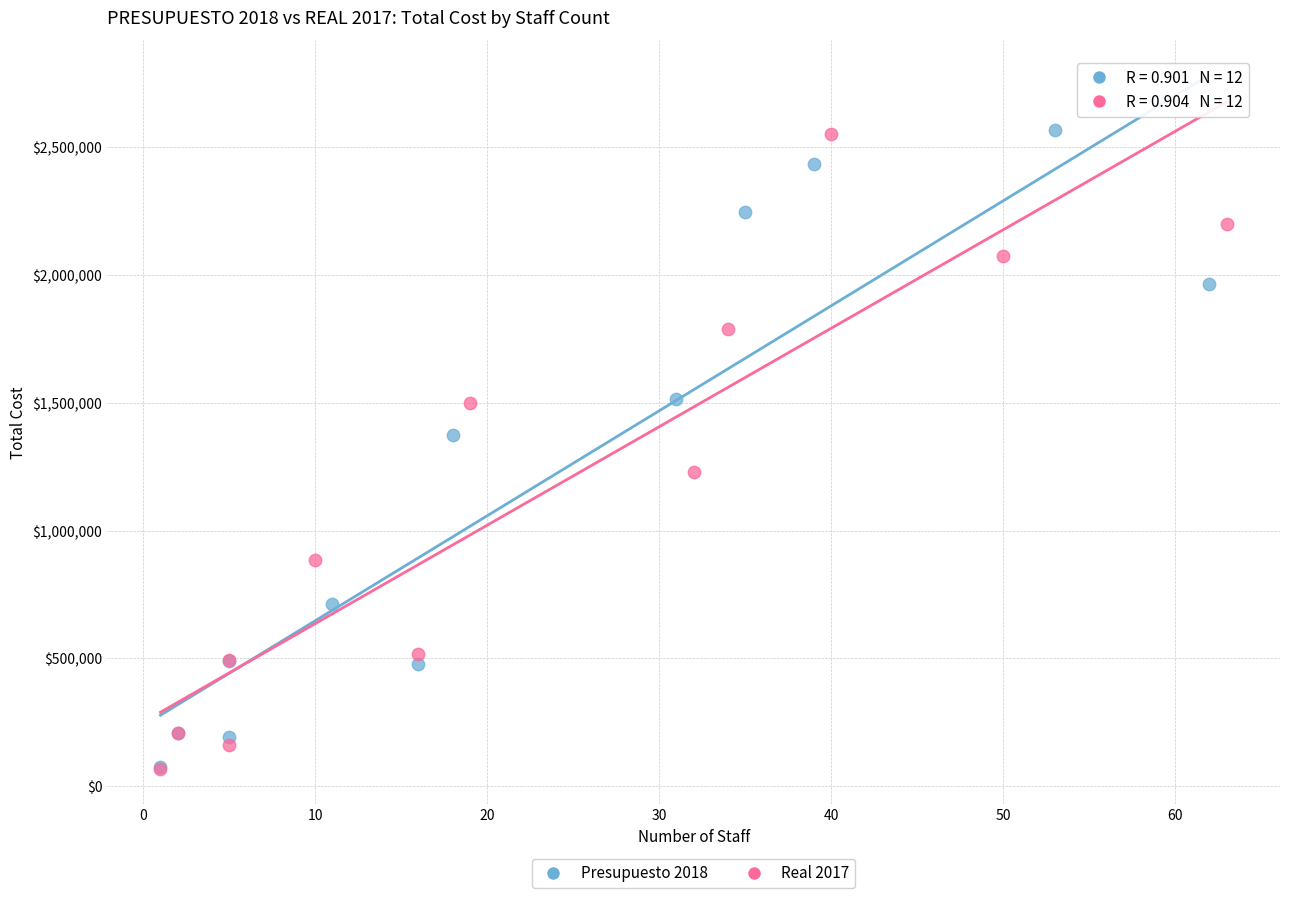

What are all the series names shown in the legend?

Presupuesto 2018, Real 2017